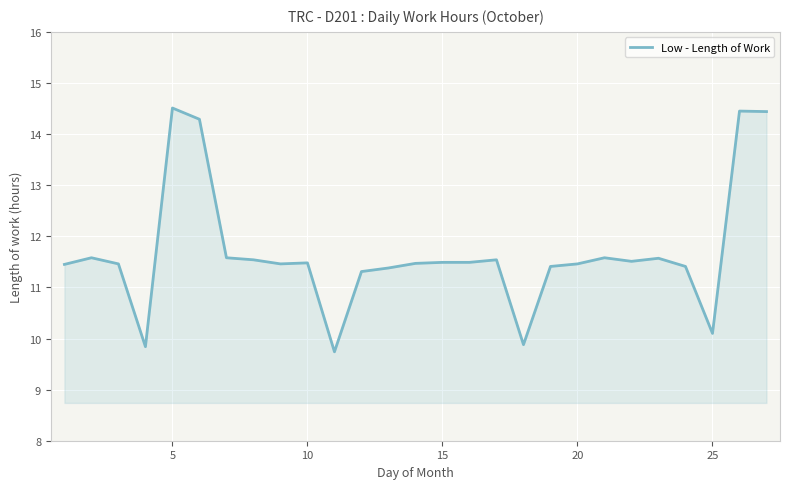

What is the greatest value displayed?

14.5